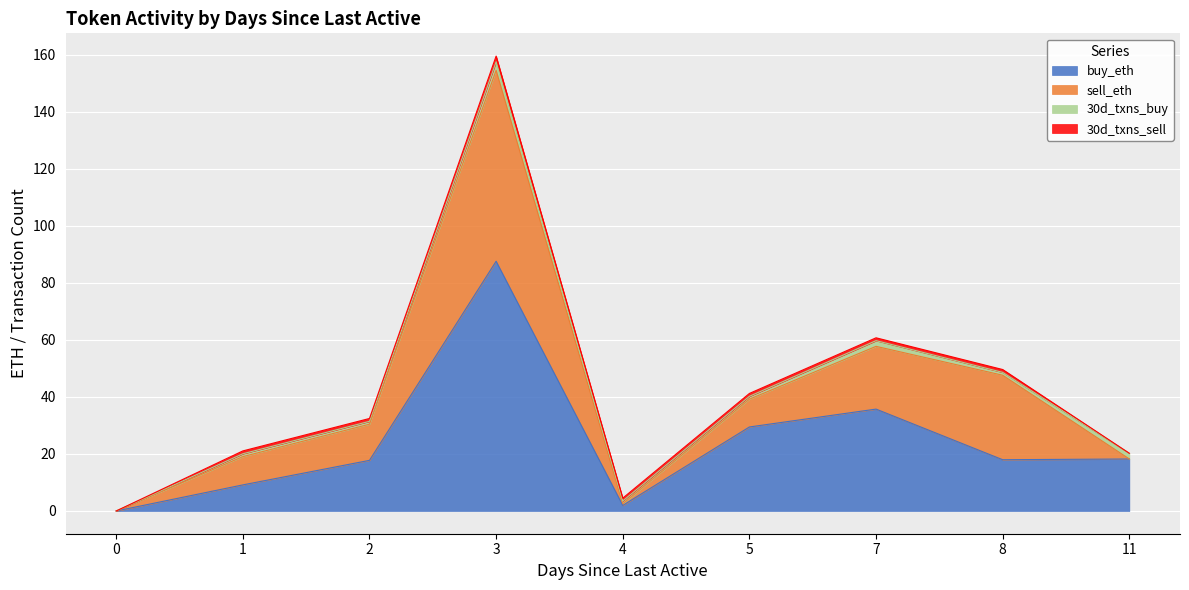

How many interior local valleys does the sell_eth series have?

1